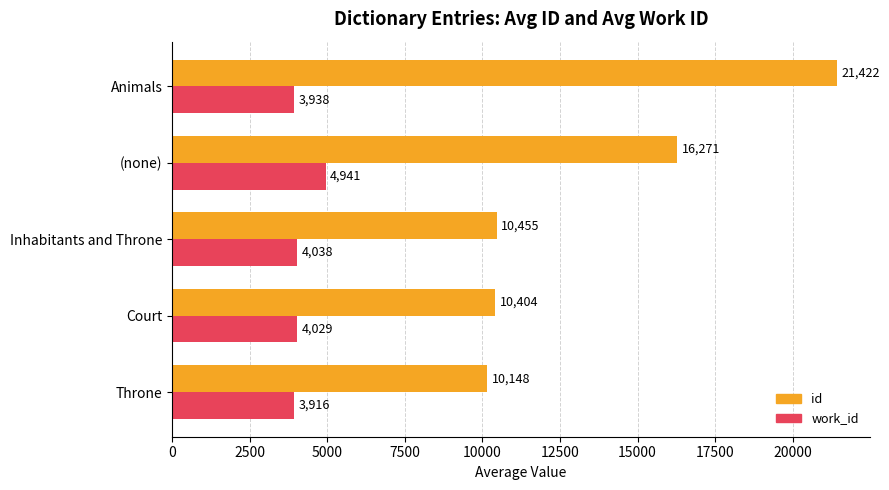

Is the value of work_id at Throne greater than the value of id at Court?

No